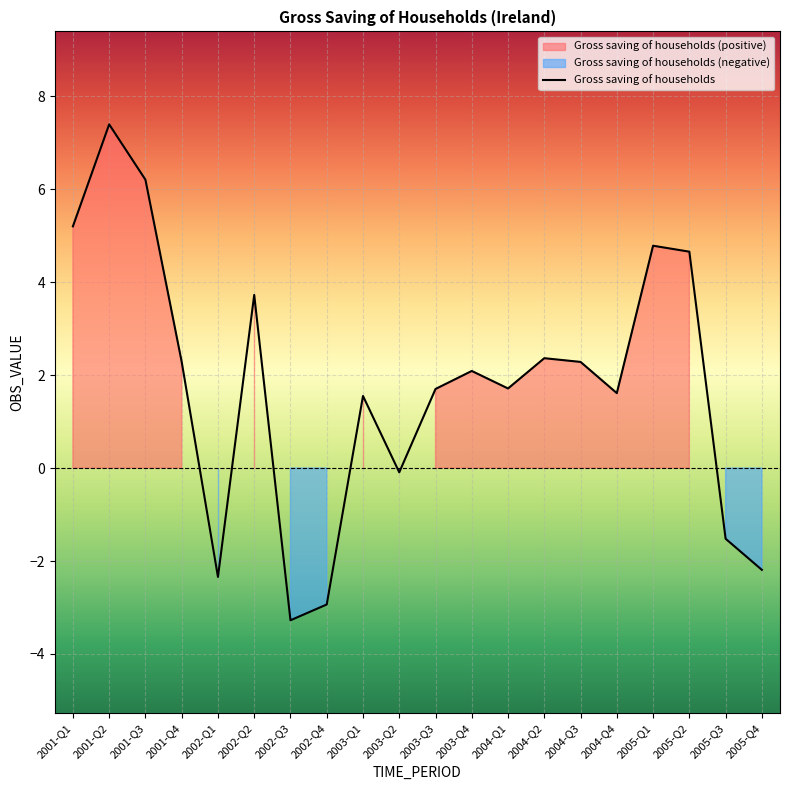

How many points are lower than both their immediate neighbors (excluding endpoints)?

5